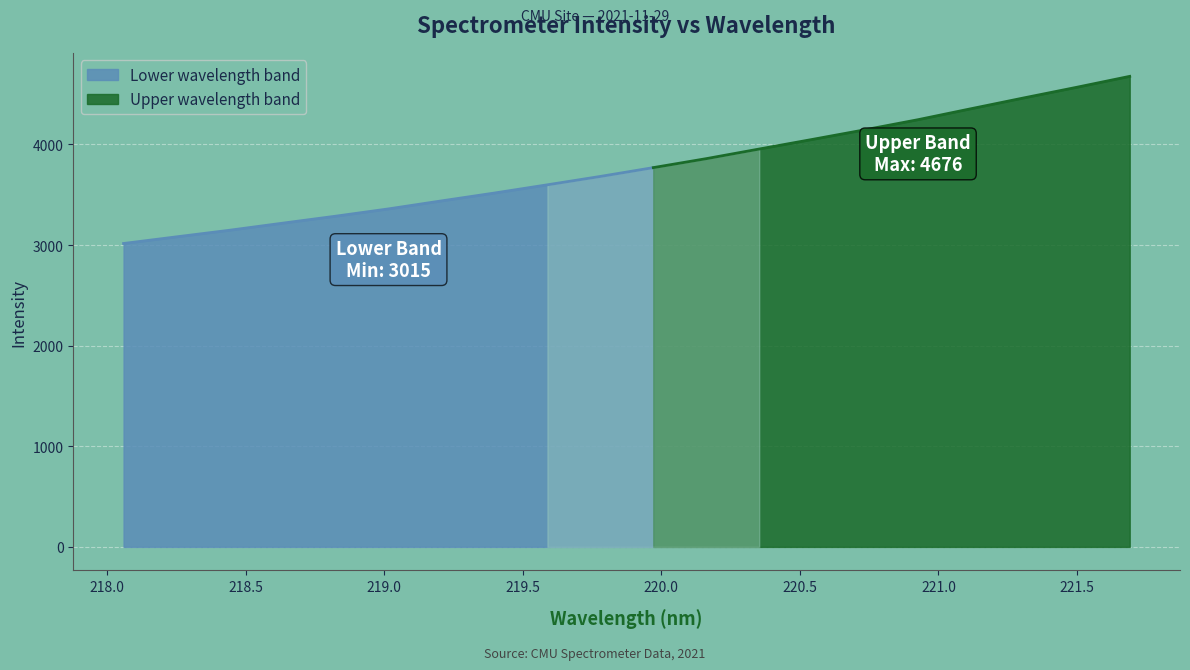

What is the value of the 15th point from the left?

4145.3